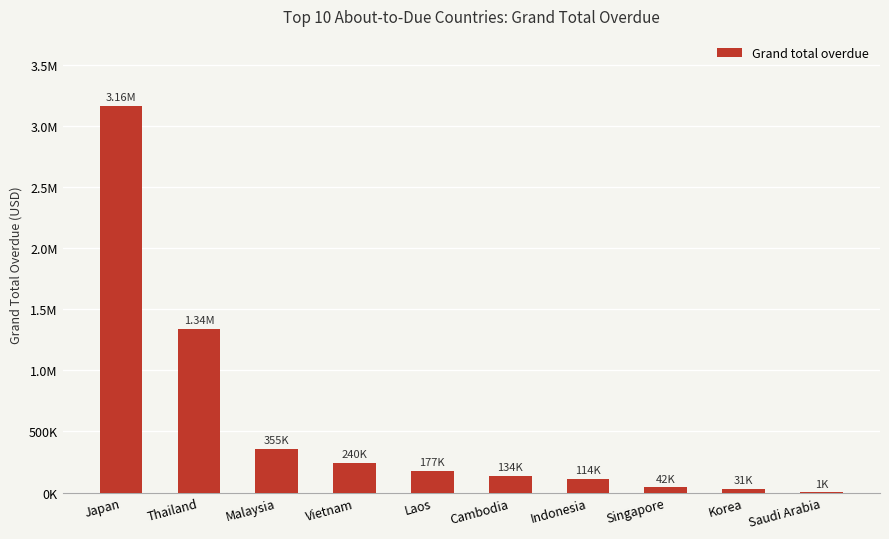

List the labels in order of value, smallest first.

Saudi Arabia, Korea, Singapore, Indonesia, Cambodia, Laos, Vietnam, Malaysia, Thailand, Japan